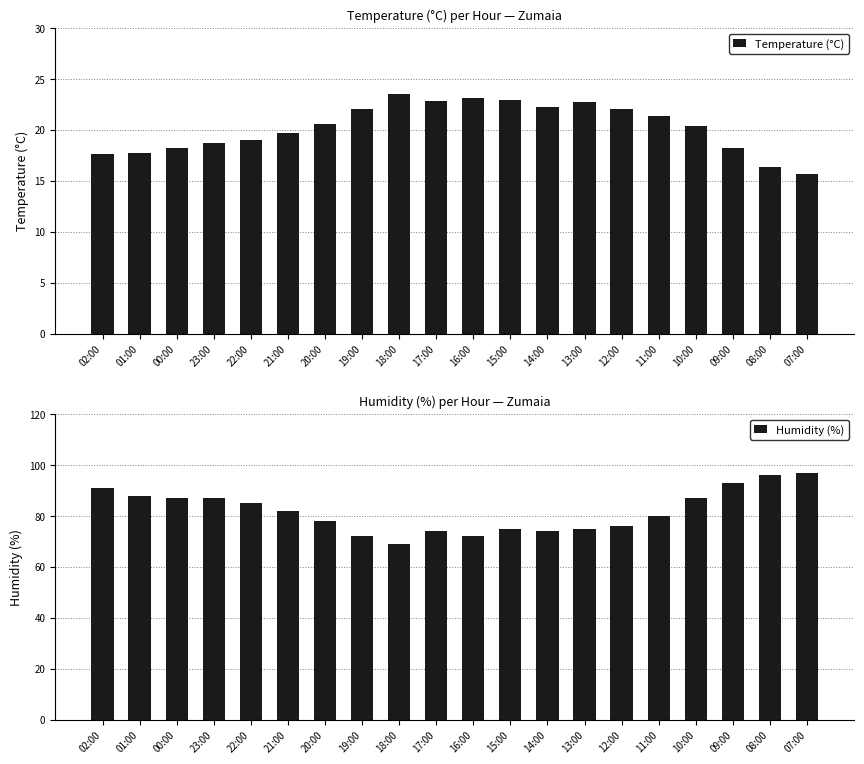

Is it true that Humidity (%) equals 69.0 at 18:00?

True